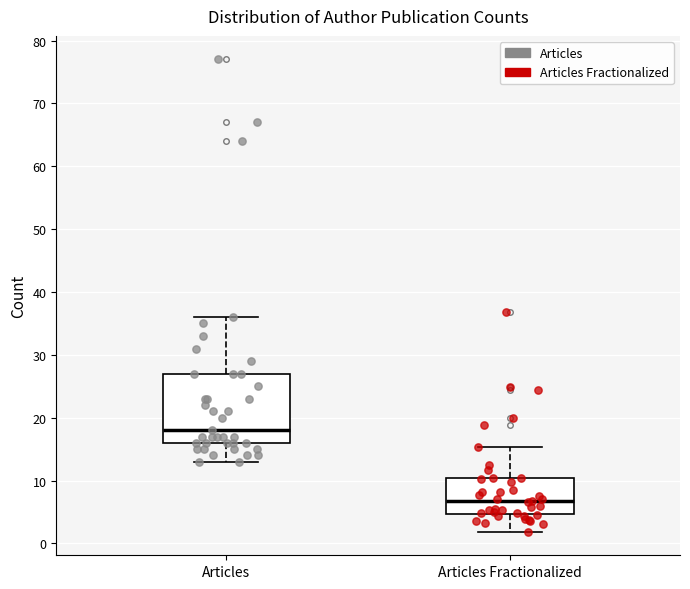

Which box's median line is the highest?

Articles